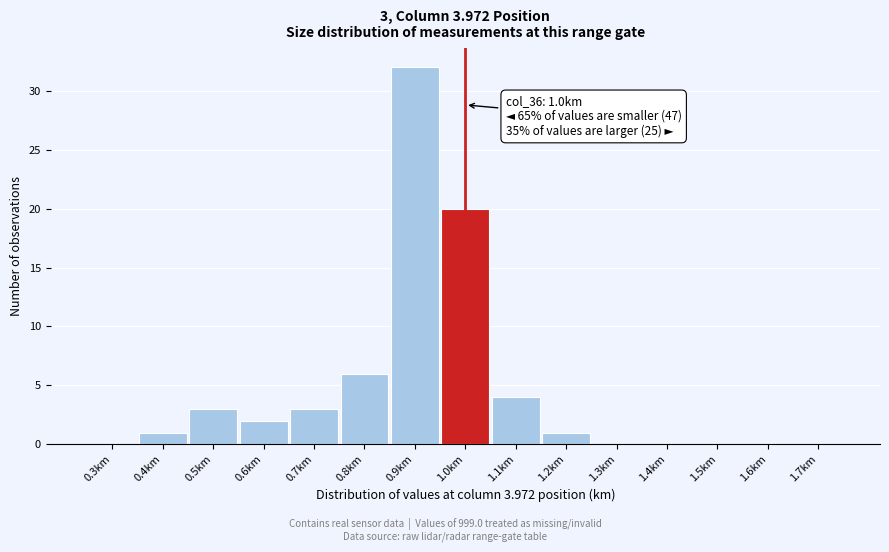

Which range on the x-axis has the tallest bar?

0.85 to 0.95